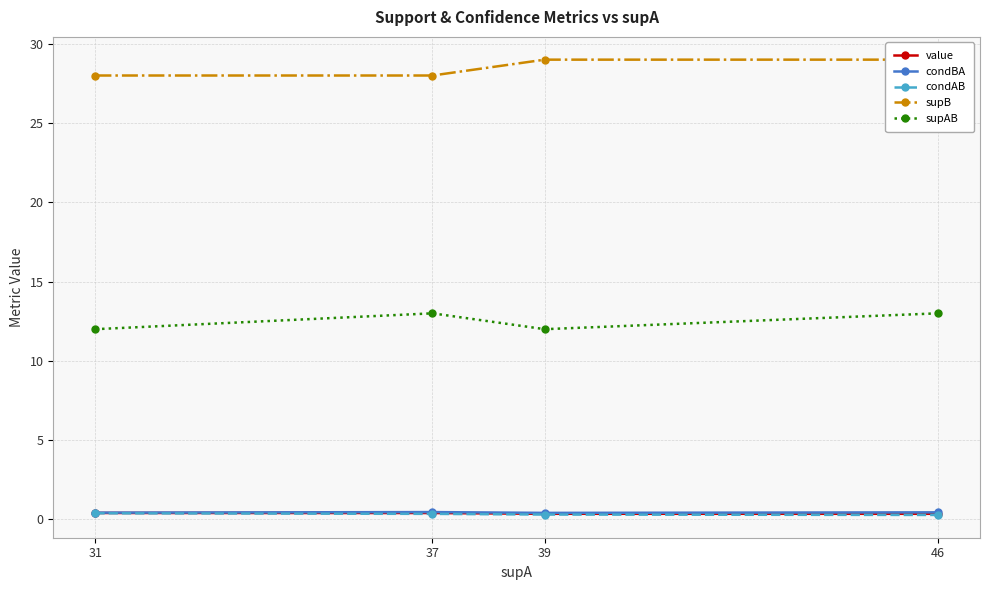

Does the chart display data point markers on the line(s)?

Yes